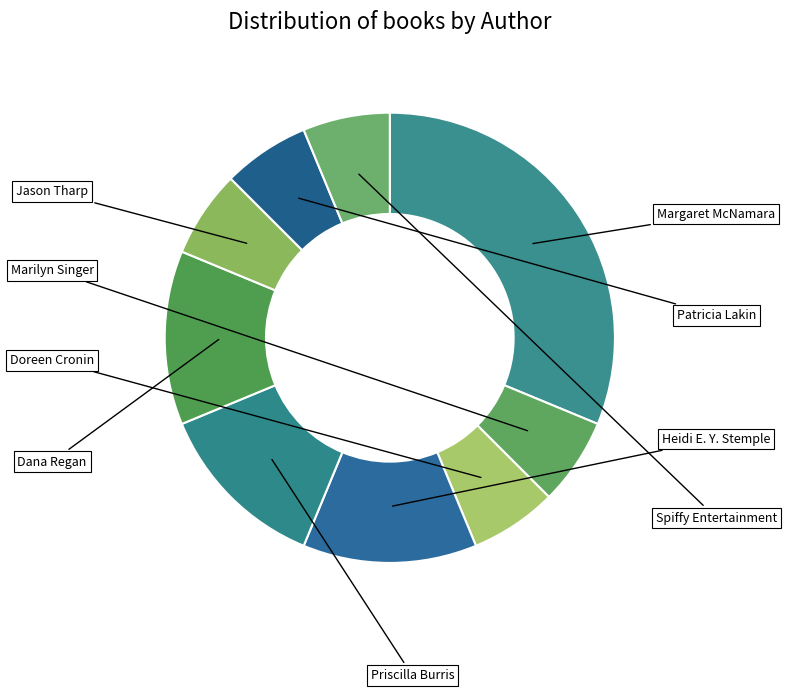

What is the smallest slice in the pie chart?

Marilyn Singer (1339265)